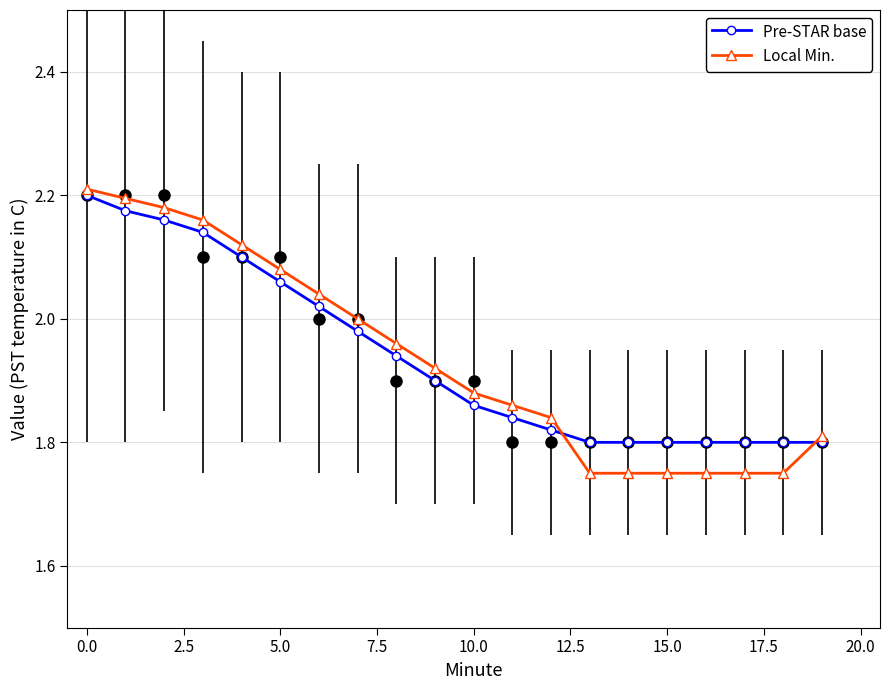

Rank the series by their maximum value, from lowest to highest.

Pre-STAR base, Local Min.